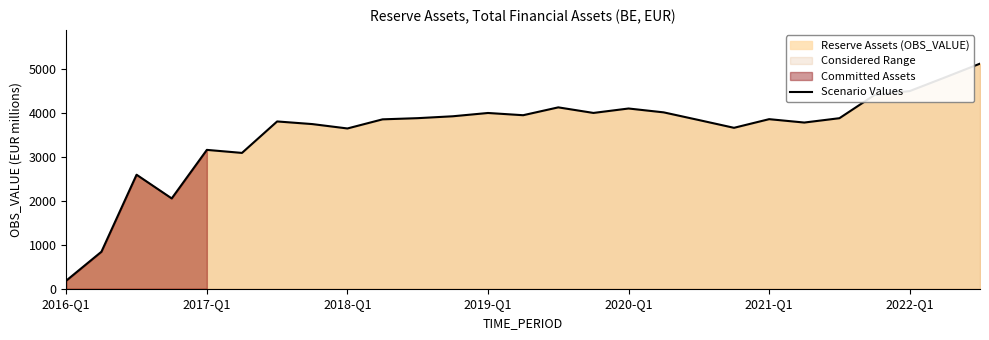

What is the difference between the values at 10 and 22?

1